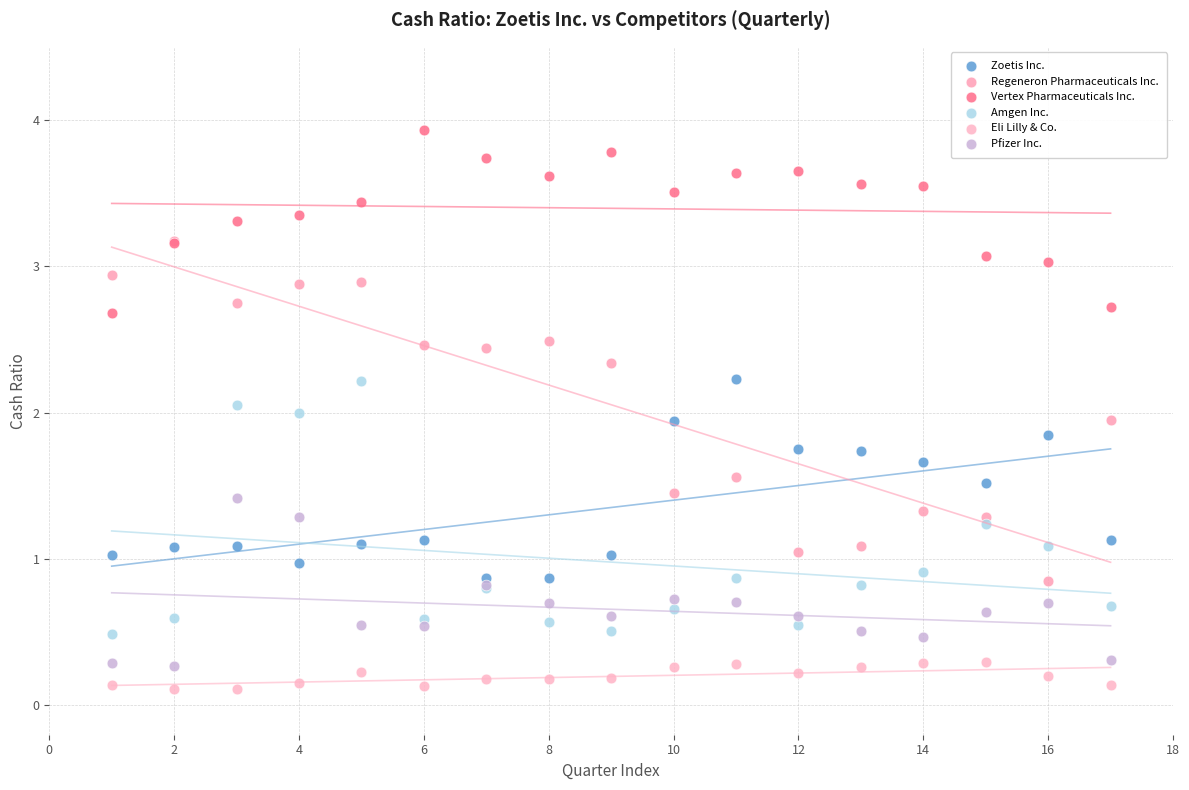

What are all the series names shown in the legend?

Zoetis Inc., Regeneron Pharmaceuticals Inc., Vertex Pharmaceuticals Inc., Amgen Inc., Eli Lilly & Co., Pfizer Inc.